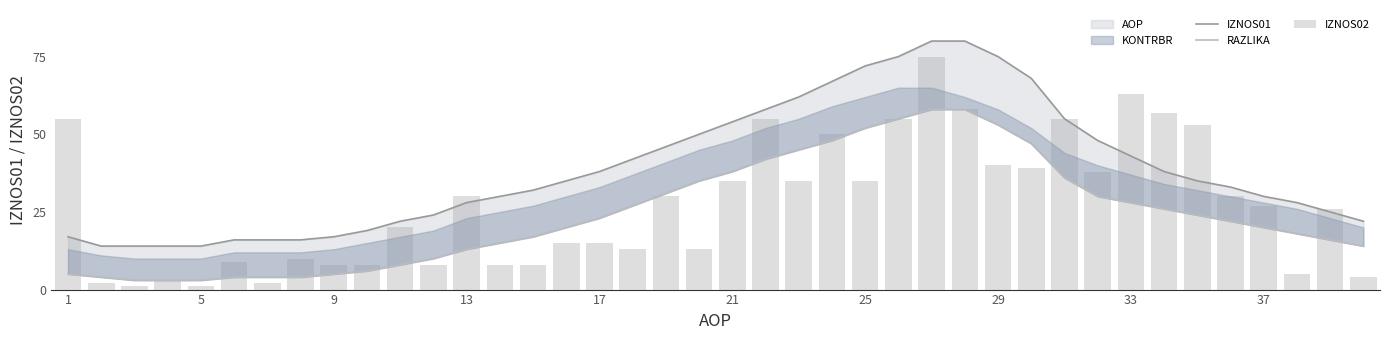

Which has a higher value, 12 or 19?

19